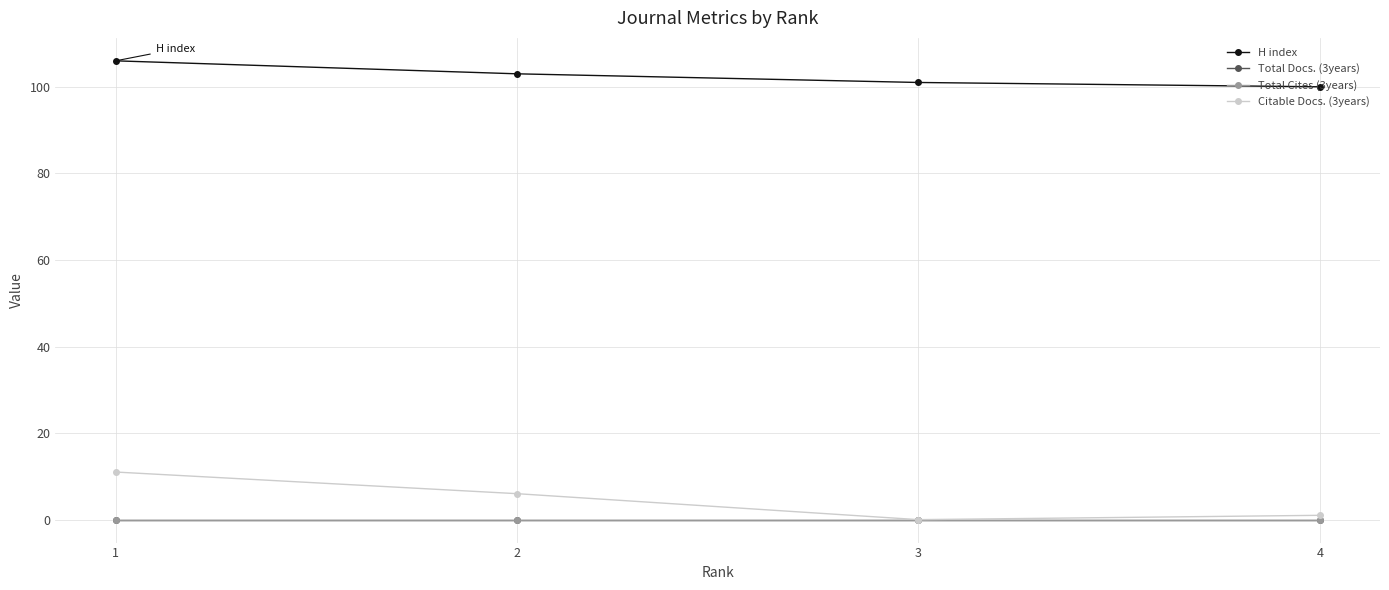

Rank the series at 3 from lowest to highest value.

Total Docs. (3years), Total Cites (3years), Citable Docs. (3years), H index